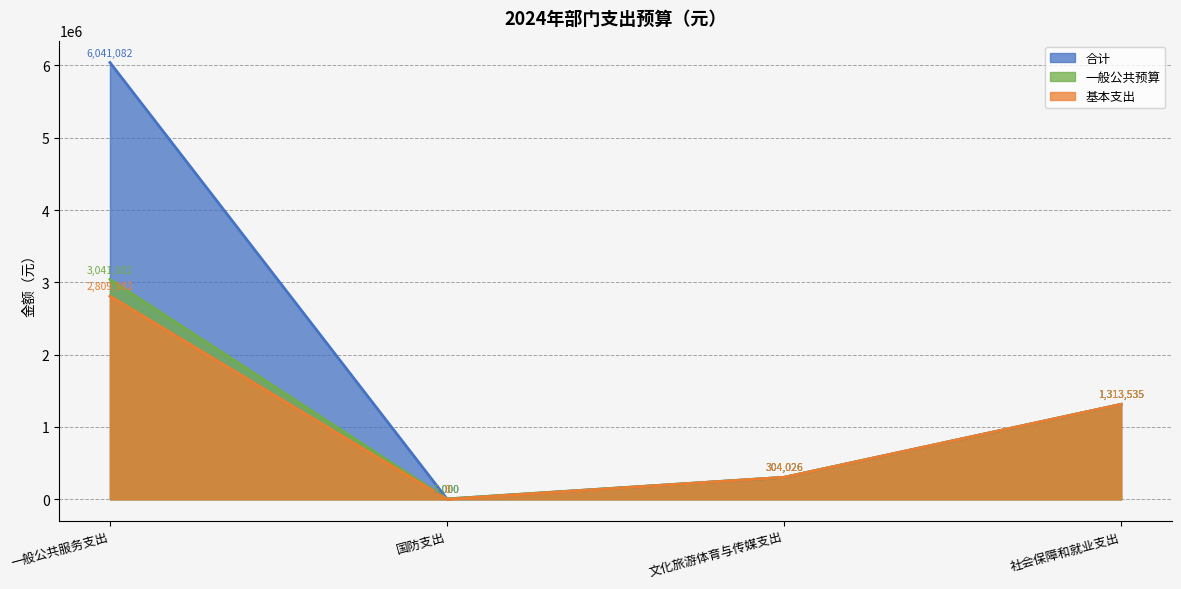

Which category has the highest value across all series?

一般公共服务支出